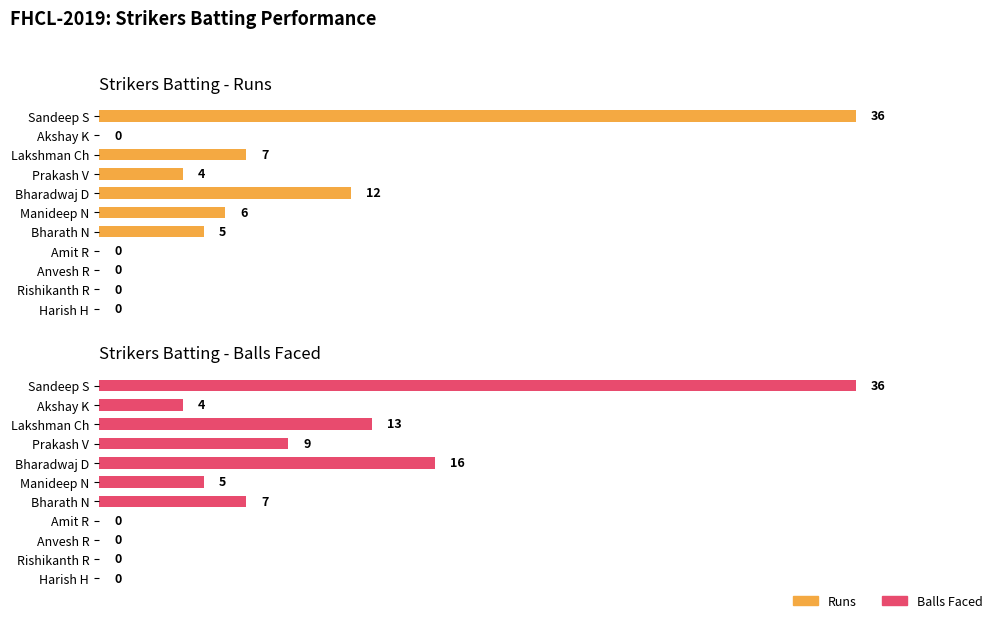

What is the value of the Runs bar at the 1st from the left?

36